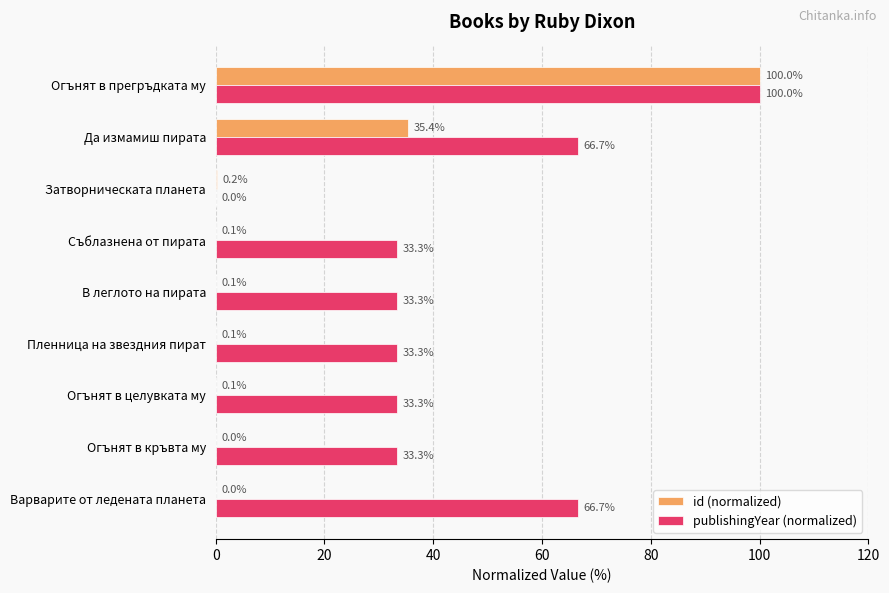

At which label does id (normalized) reach its peak?

Огънят в прегръдката му